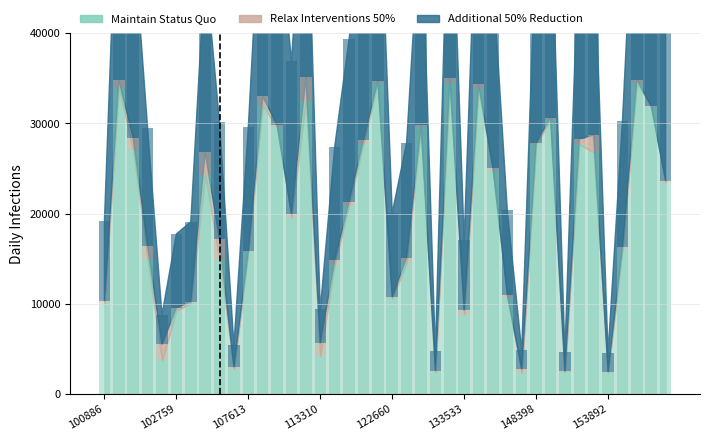

Count the number of categories in the chart.

40